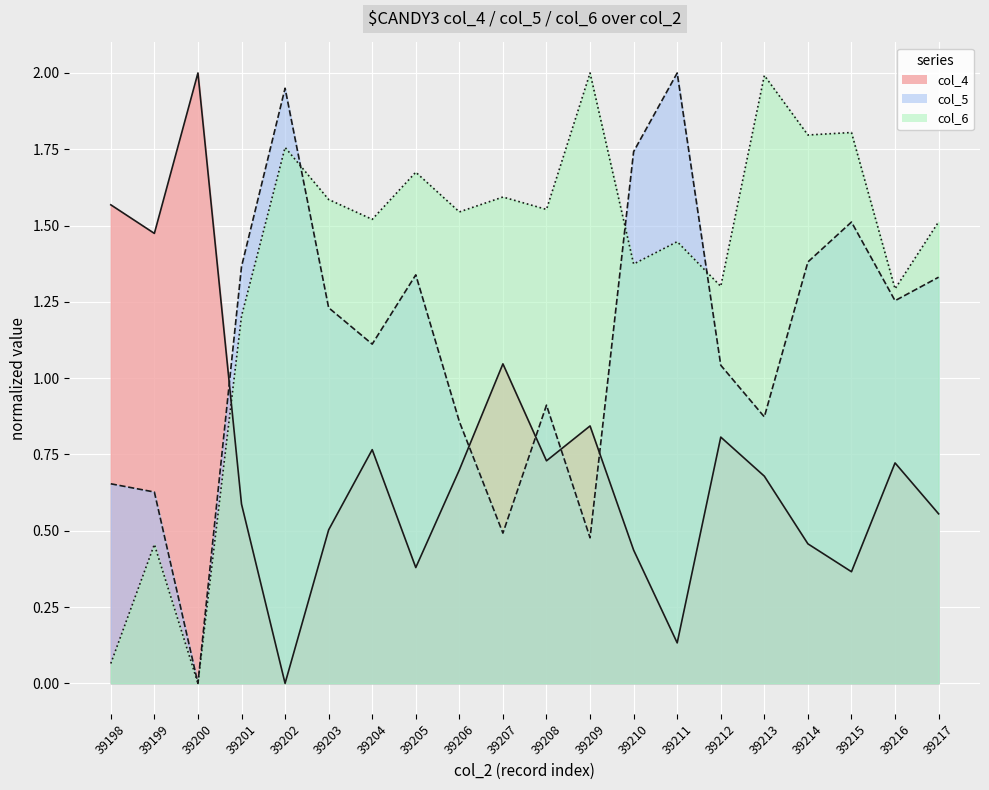

List the labels in order of col_6 value, smallest first.

39200, 39198, 39199, 39201, 39216, 39212, 39210, 39211, 39217, 39204, 39206, 39208, 39203, 39207, 39205, 39202, 39214, 39215, 39213, 39209